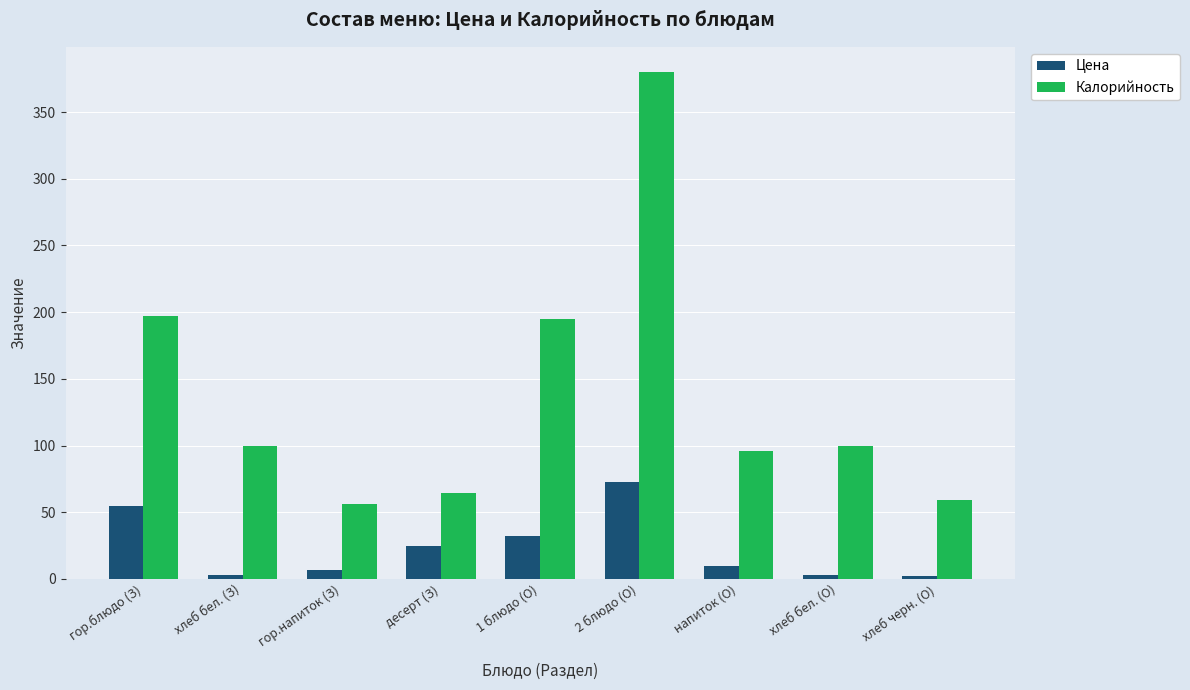

What is the sum of all Цена values?

210.0